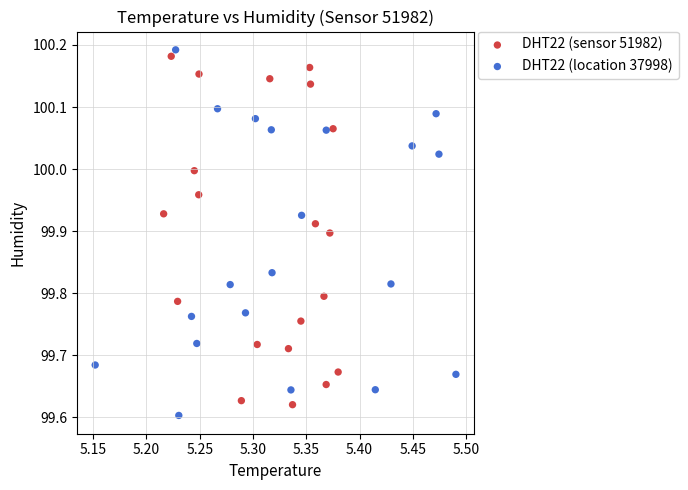

Which series has the widest spread of Y values?

DHT22 (location 37998)